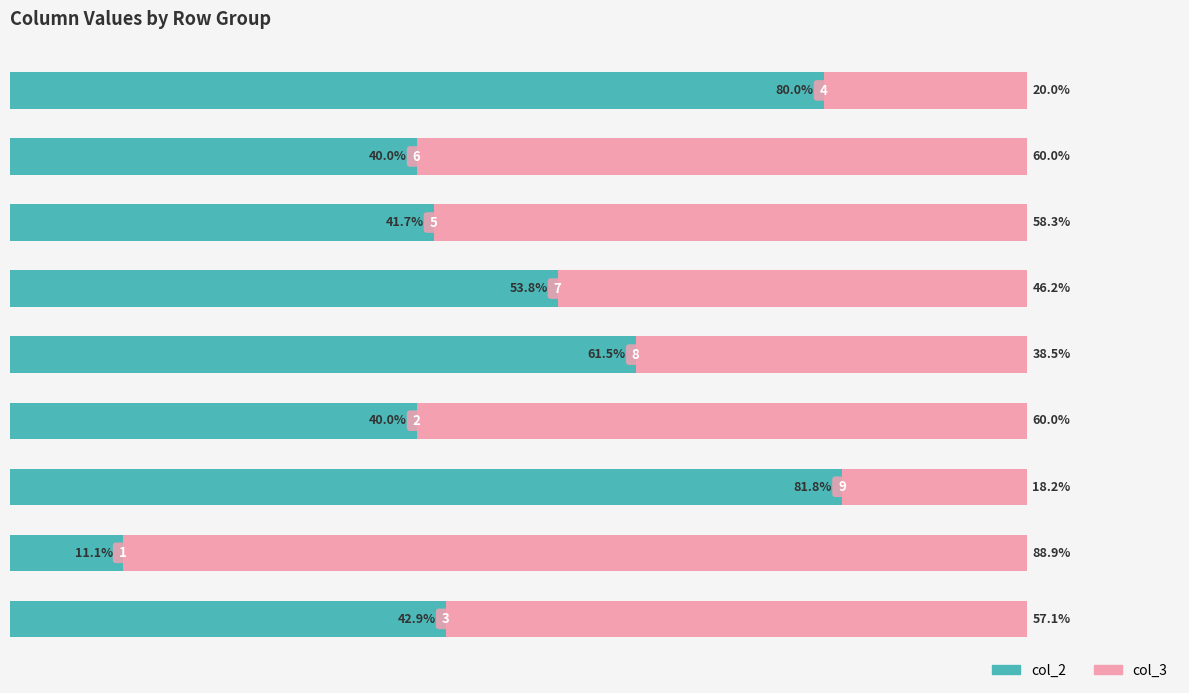

What are all the series names shown in the legend?

col_2, col_3